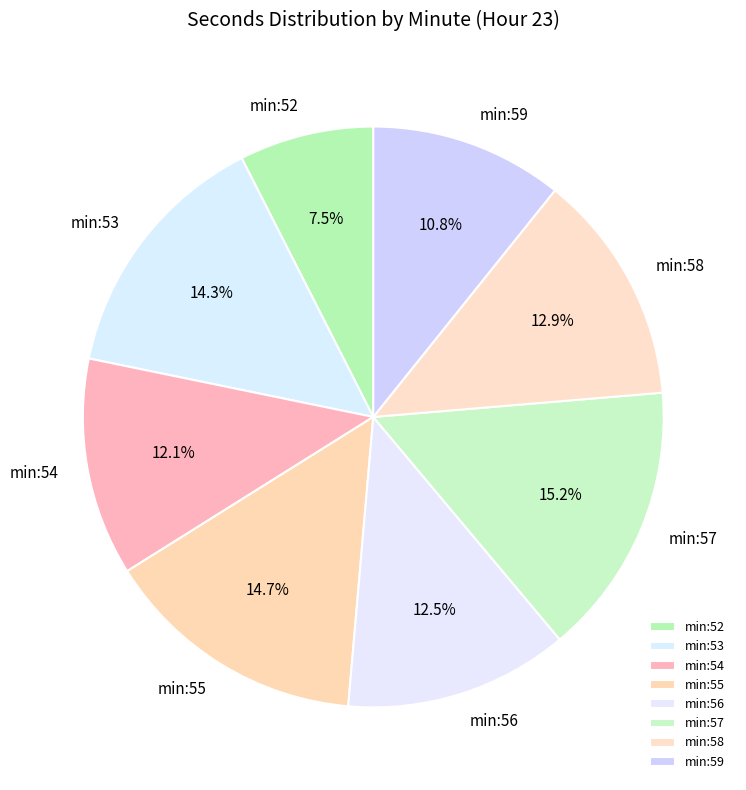

What portion of the pie excludes min:54?

87.9%